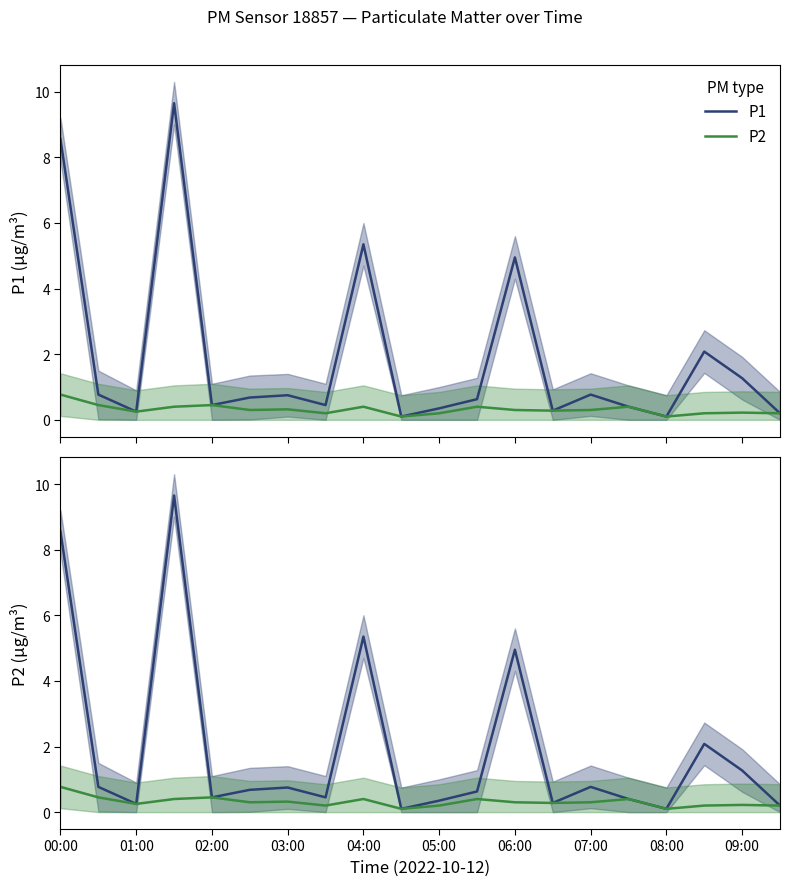

What is the sum of the P1 values at 07:00 and 09:00?

2.0